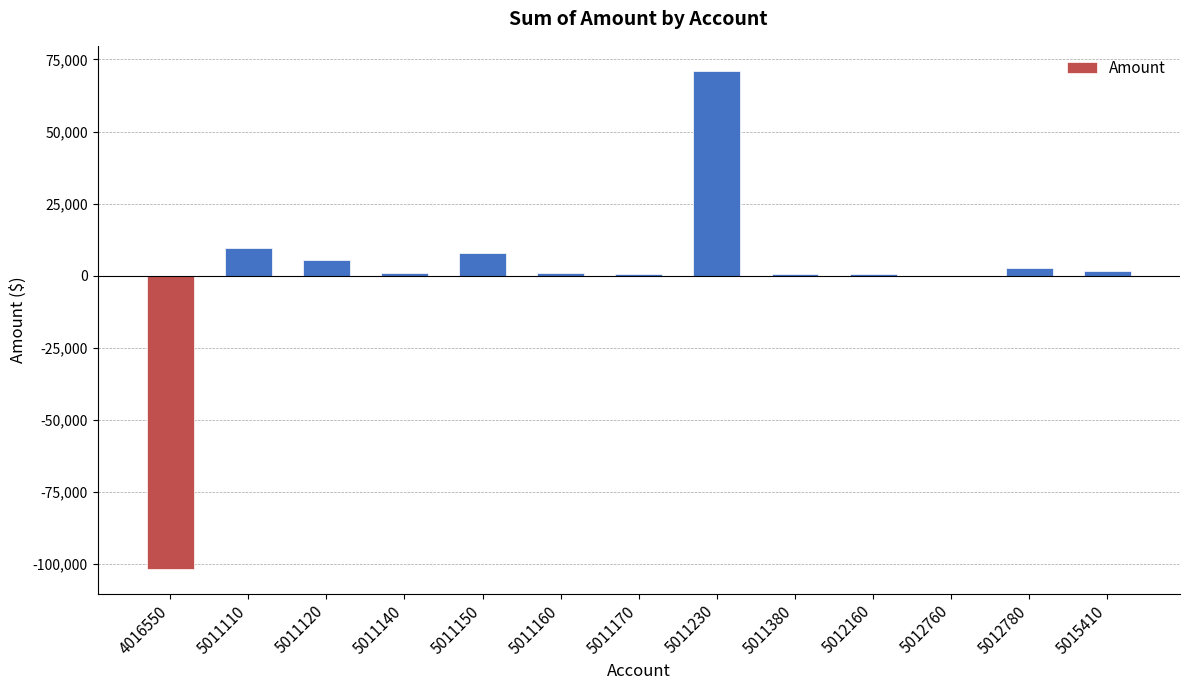

What is the maximum value shown in the chart?

71074.4